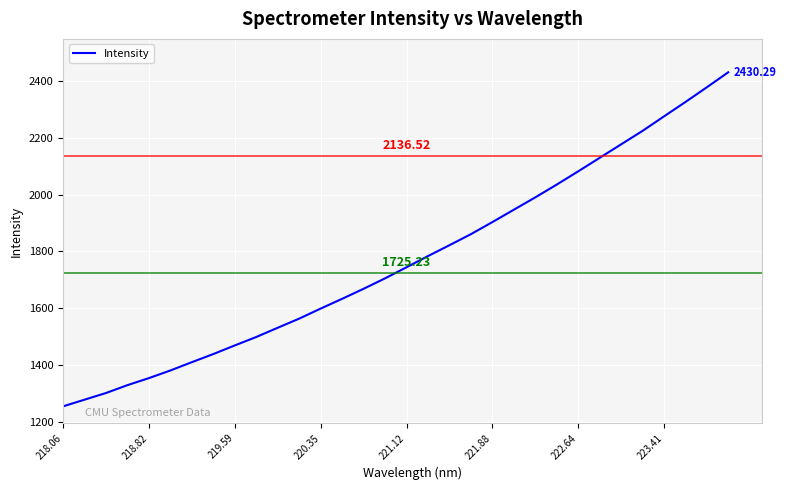

What is the greatest value displayed?

2430.3